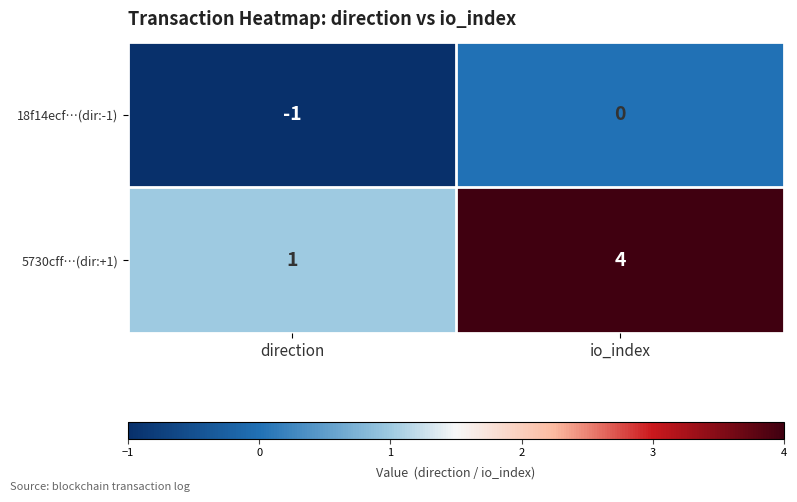

Which series changed the most between direction and io_index?

5730cff…(dir:+1)